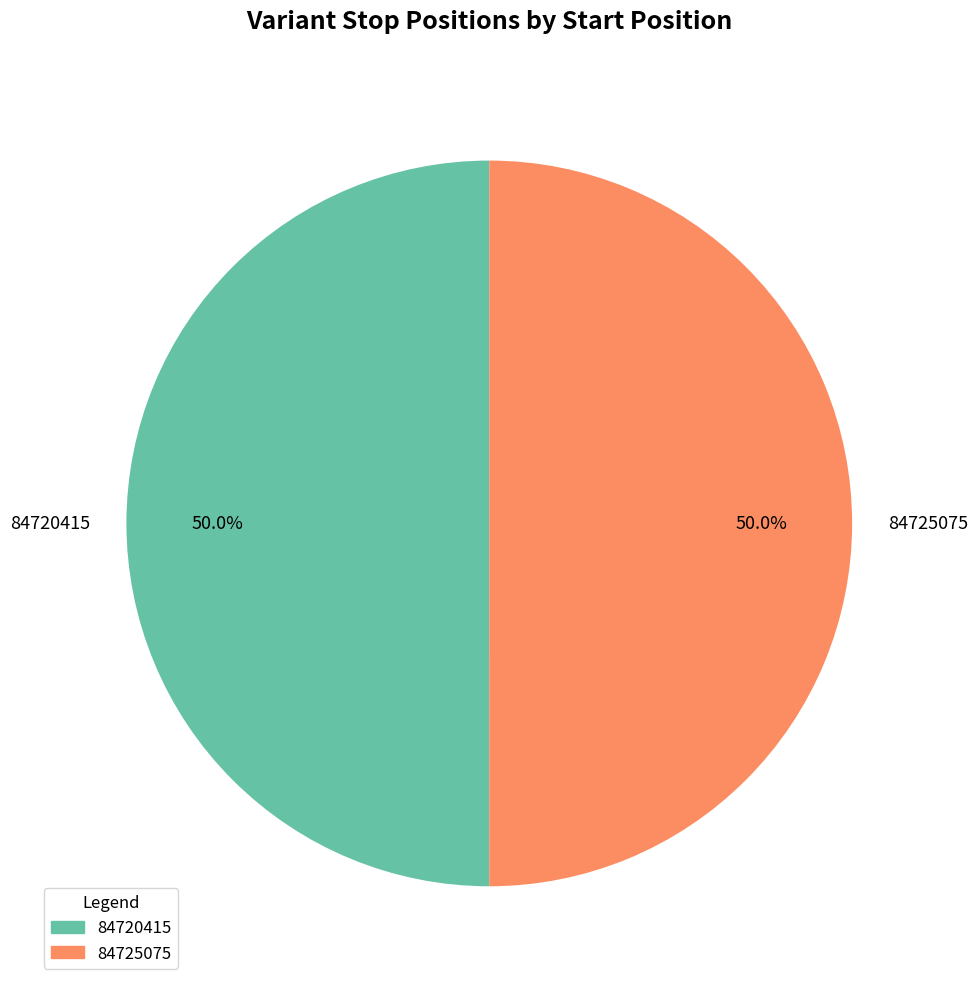

What percentage is the 84720415 slice, to the nearest percent?

50%